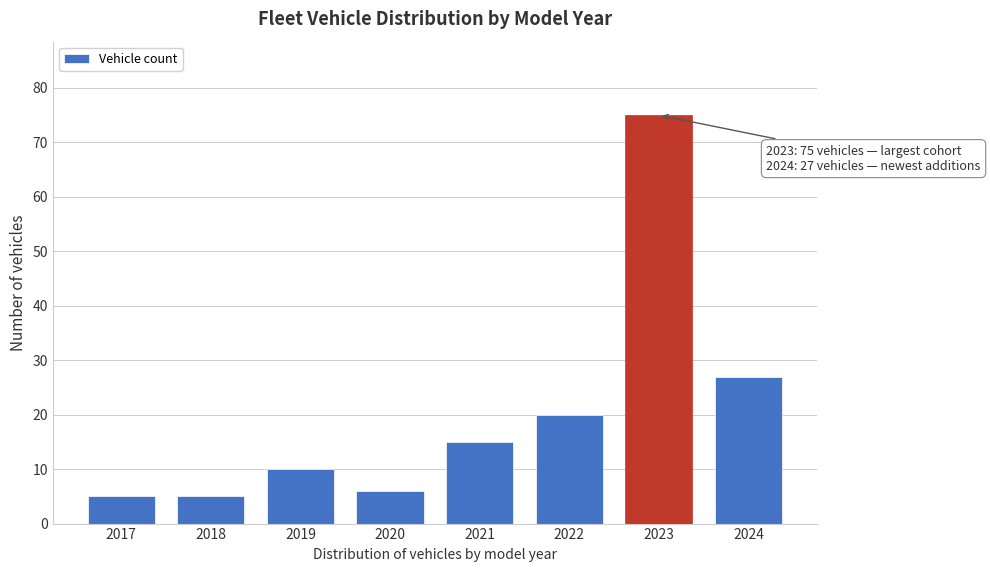

Reading right to left, transcribe all the data shown in this chart.

27	75	20	15	6	10	5	5